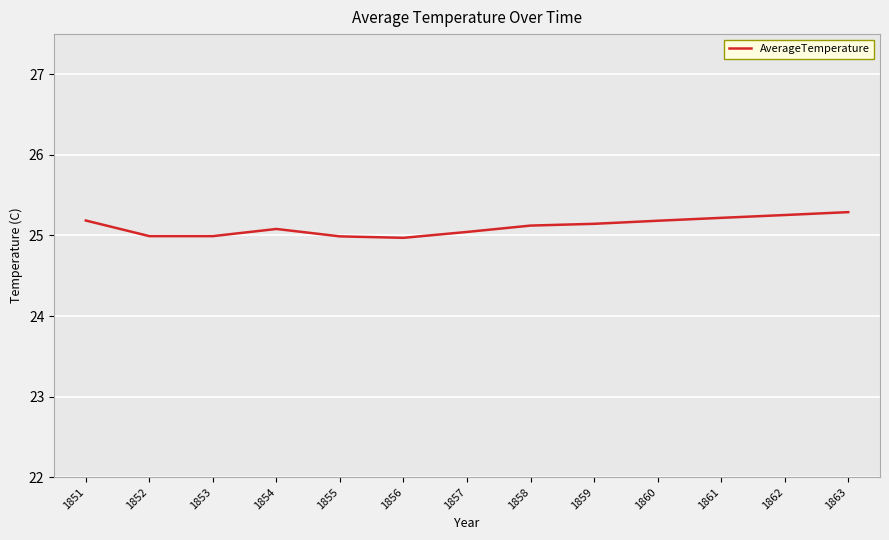

Is this an area chart (filled region under the line)?

No